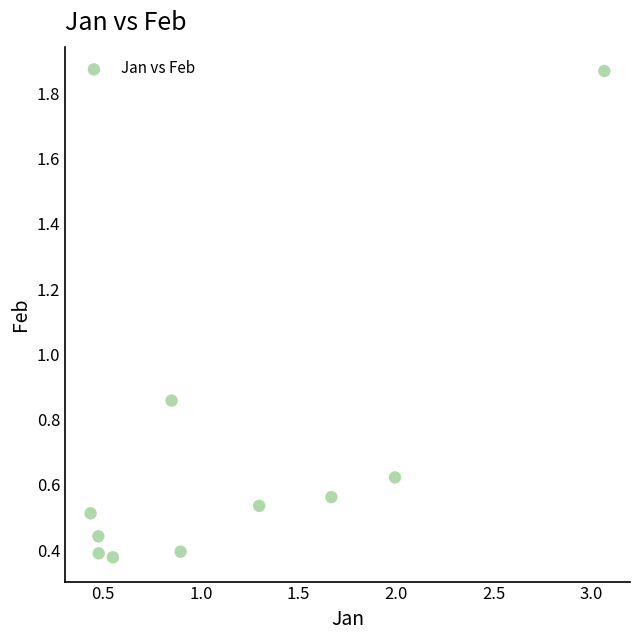

What is the range of X values (max minus min)?

2.6